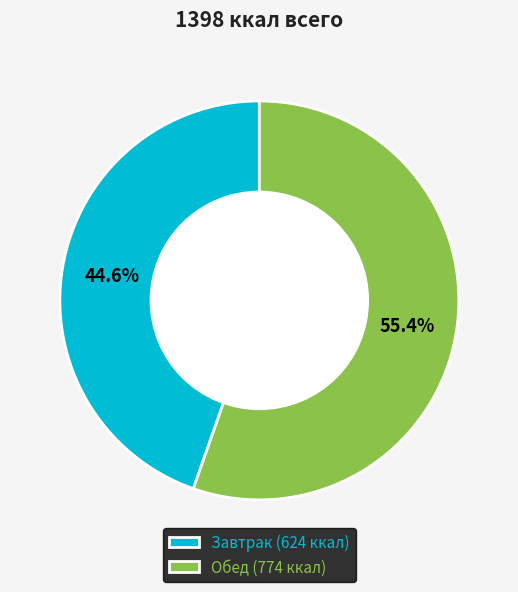

Does Обед account for over 50% of the chart?

Yes